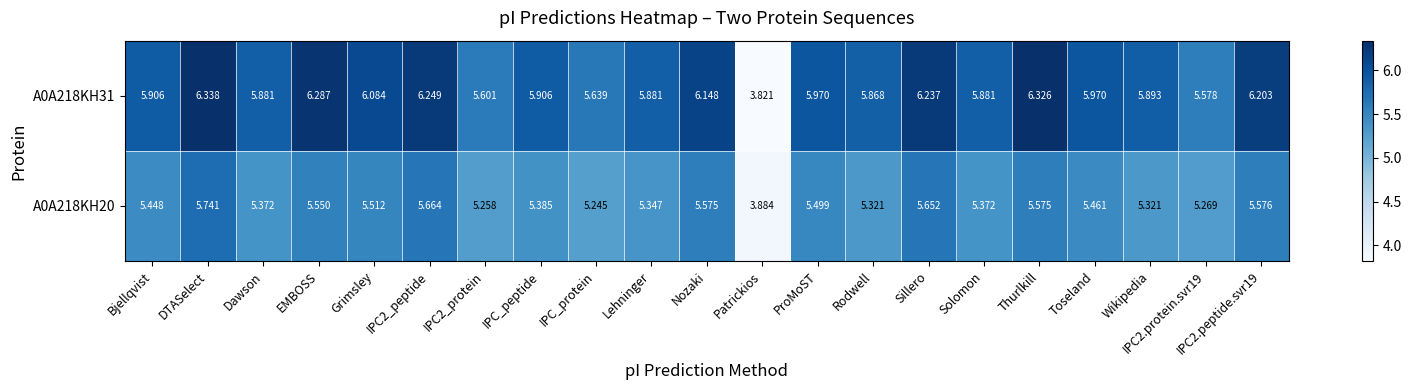

Where does the A0A218KH31 series first go above 5?

Bjellqvist